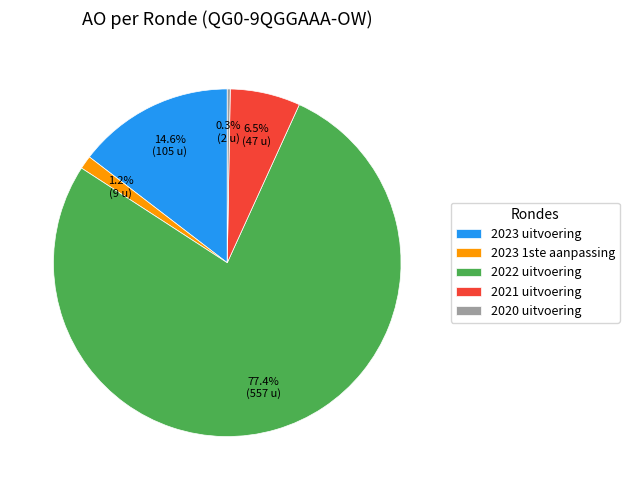

Which category accounts for the majority?

2022 uitvoering